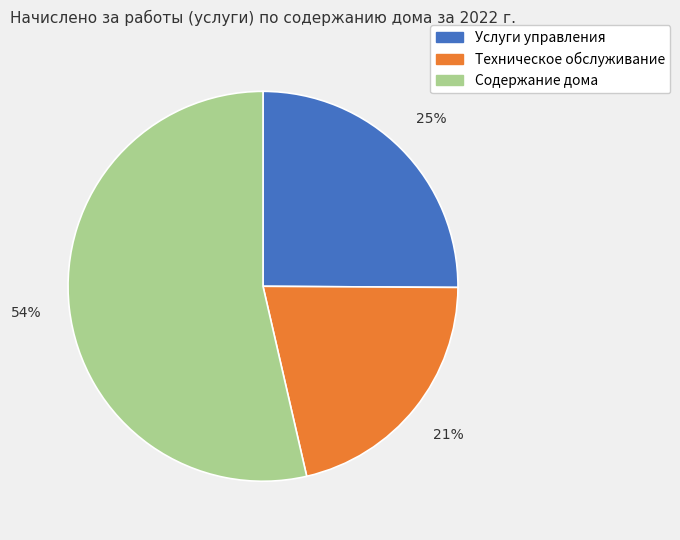

How many segments does this pie chart have?

3